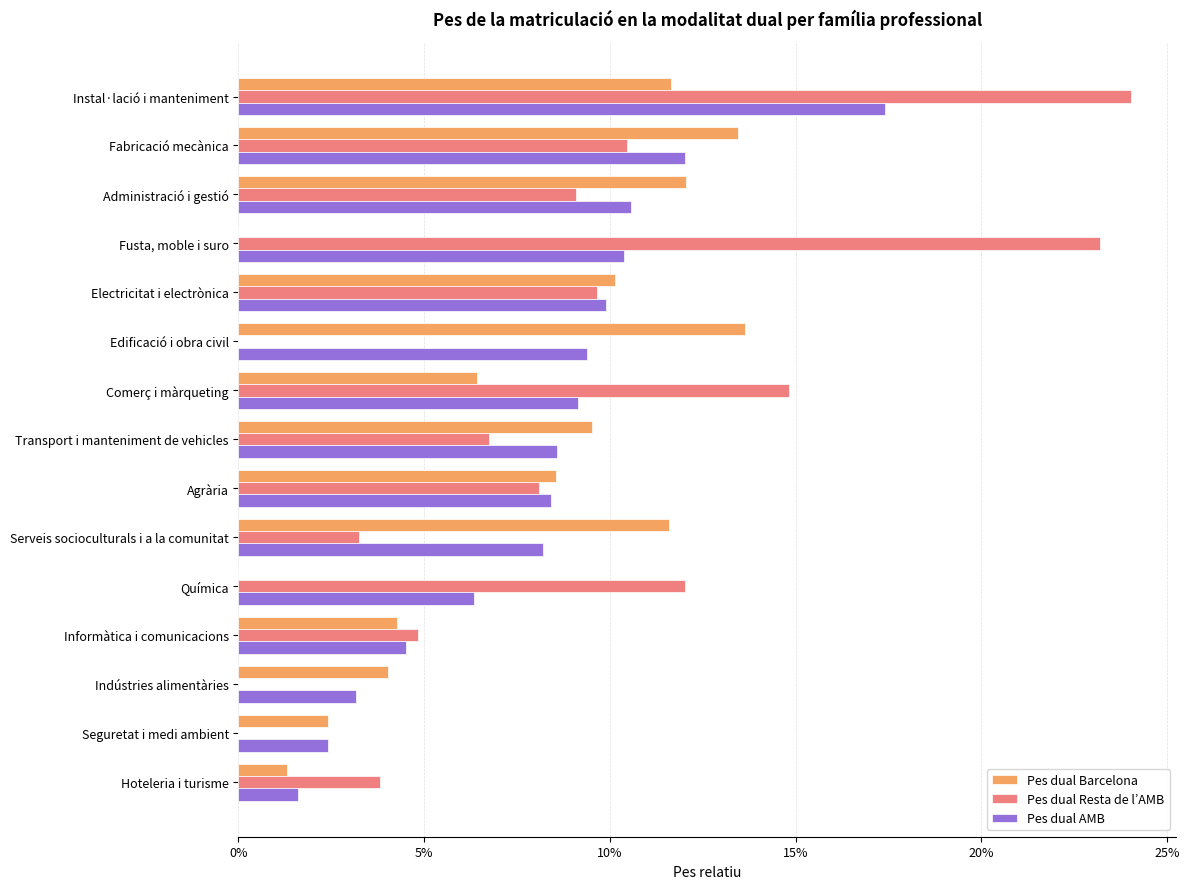

At how many categories does at least one series exceed 0?

15